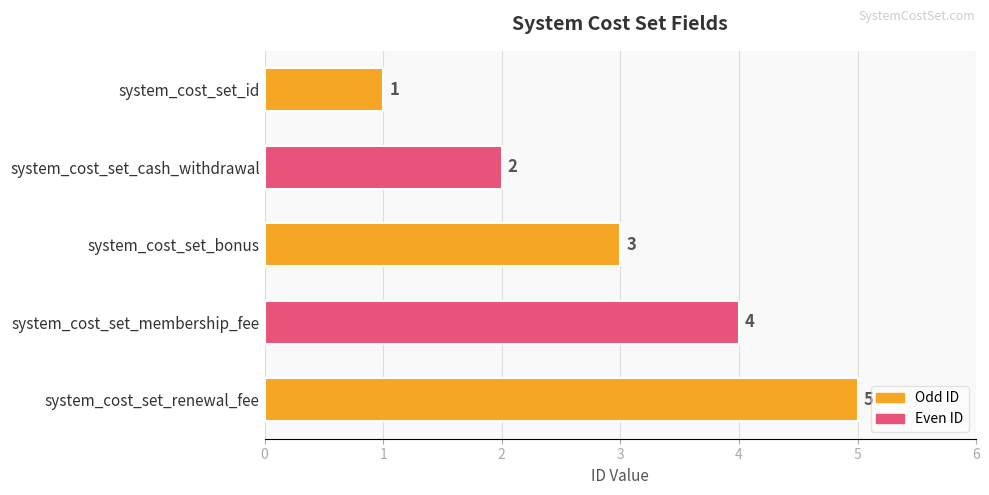

List the labels in order of value, largest first.

system_cost_set_renewal_fee, system_cost_set_membership_fee, system_cost_set_bonus, system_cost_set_cash_withdrawal, system_cost_set_id